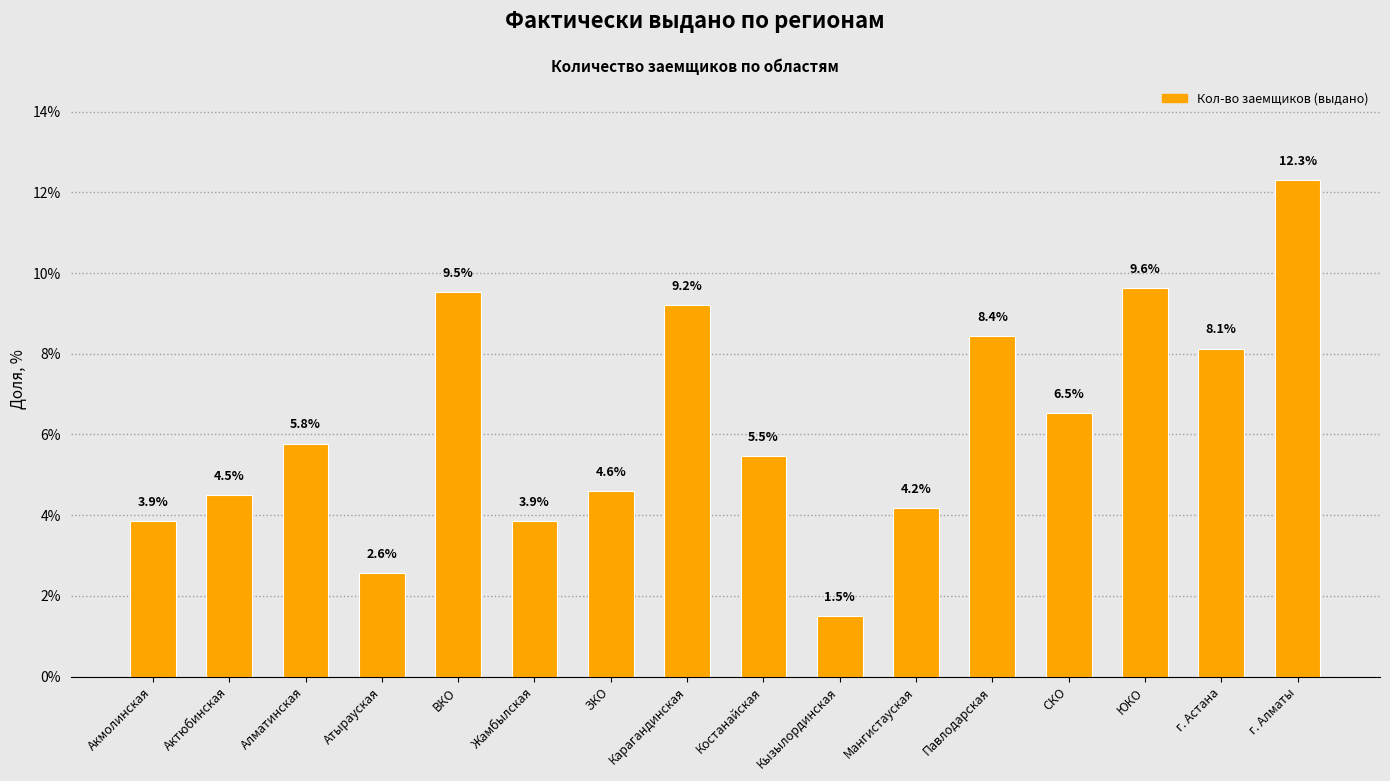

What is the smallest value displayed?

1.5